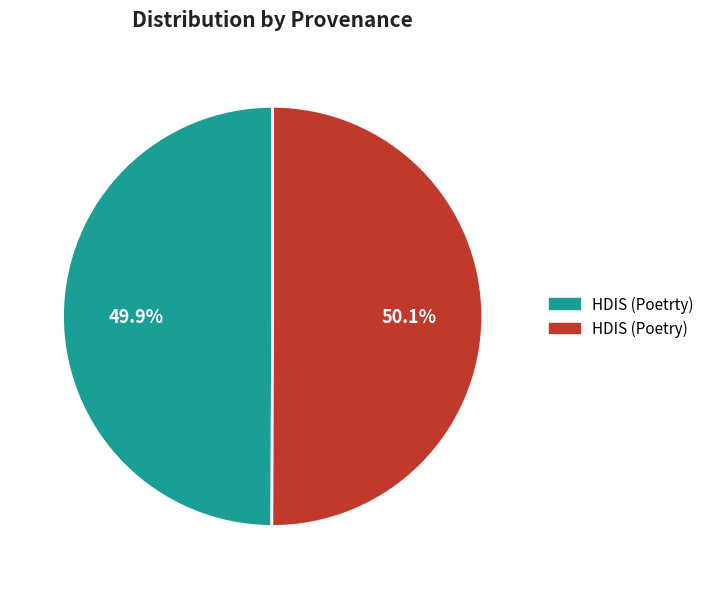

Is there a majority slice in this chart?

Yes